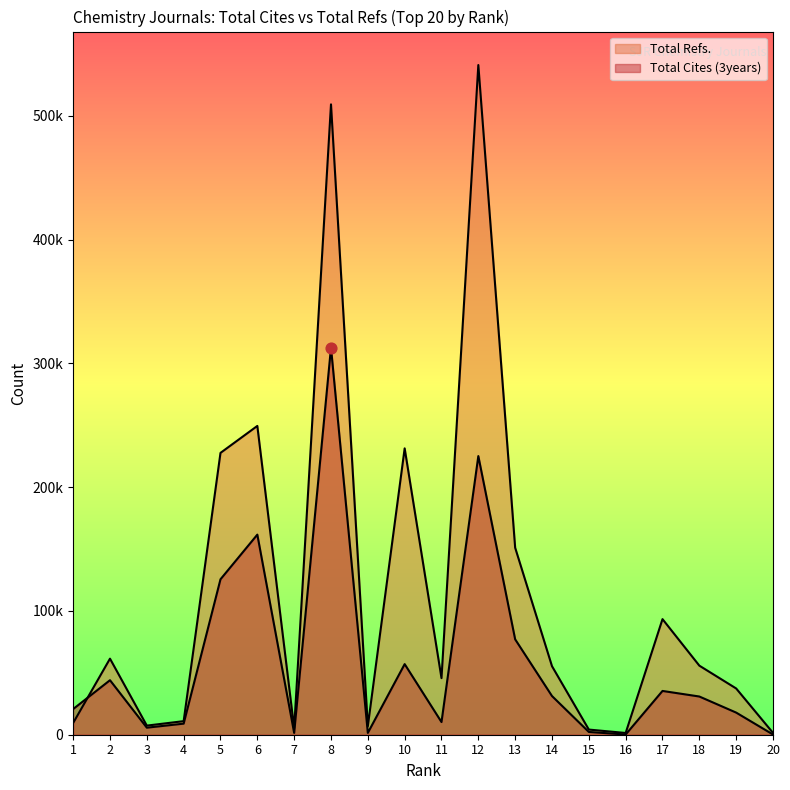

At how many categories does at least one series exceed 187903?

5